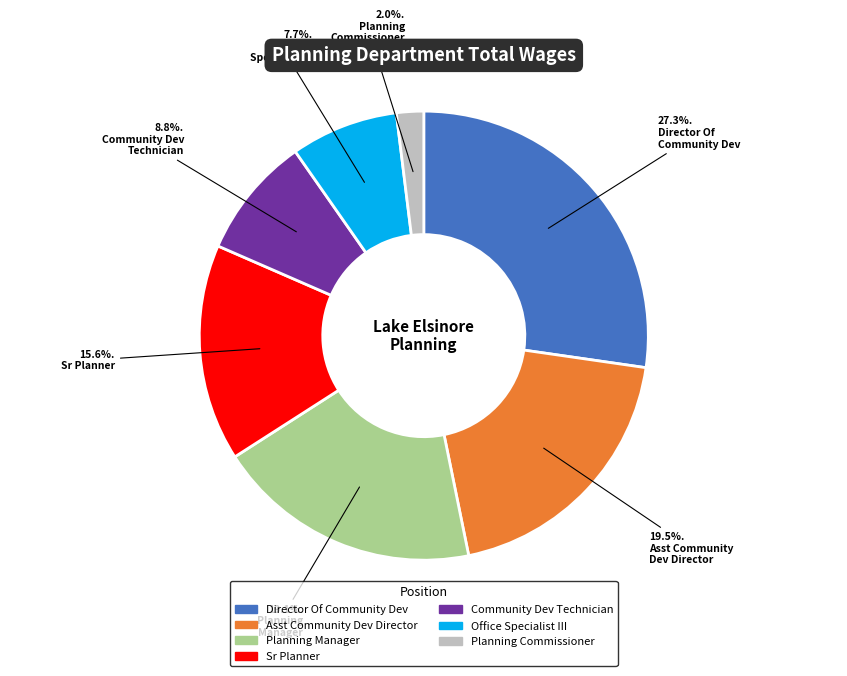

The Planning Manager slice represents 27% of the pie. True or false?

False